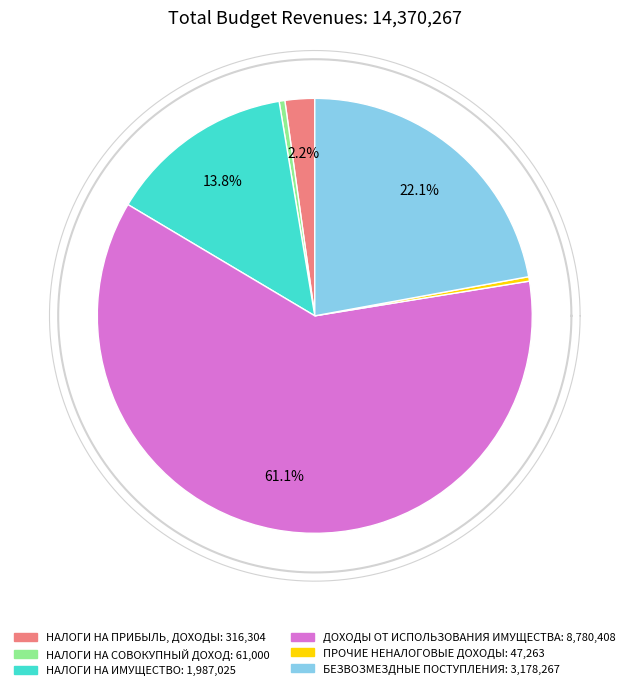

True or false: БЕЗВОЗМЕЗДНЫЕ ПОСТУПЛЕНИЯ accounts for 5% of the total.

False